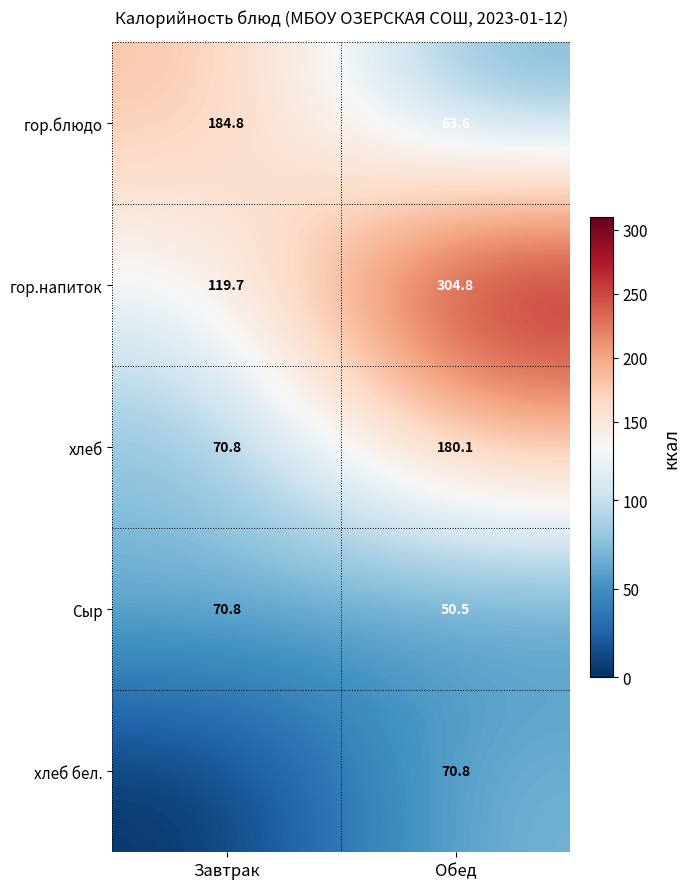

What is the sum of the Сыр values at Обед and Завтрак?

121.3